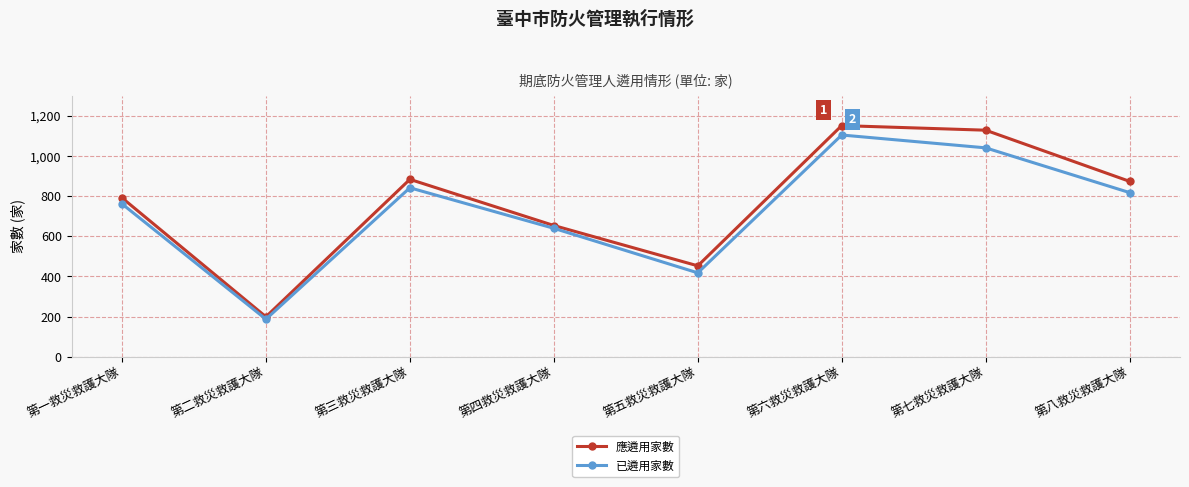

Which label corresponds to the largest value in the chart?

第六救災救護大隊